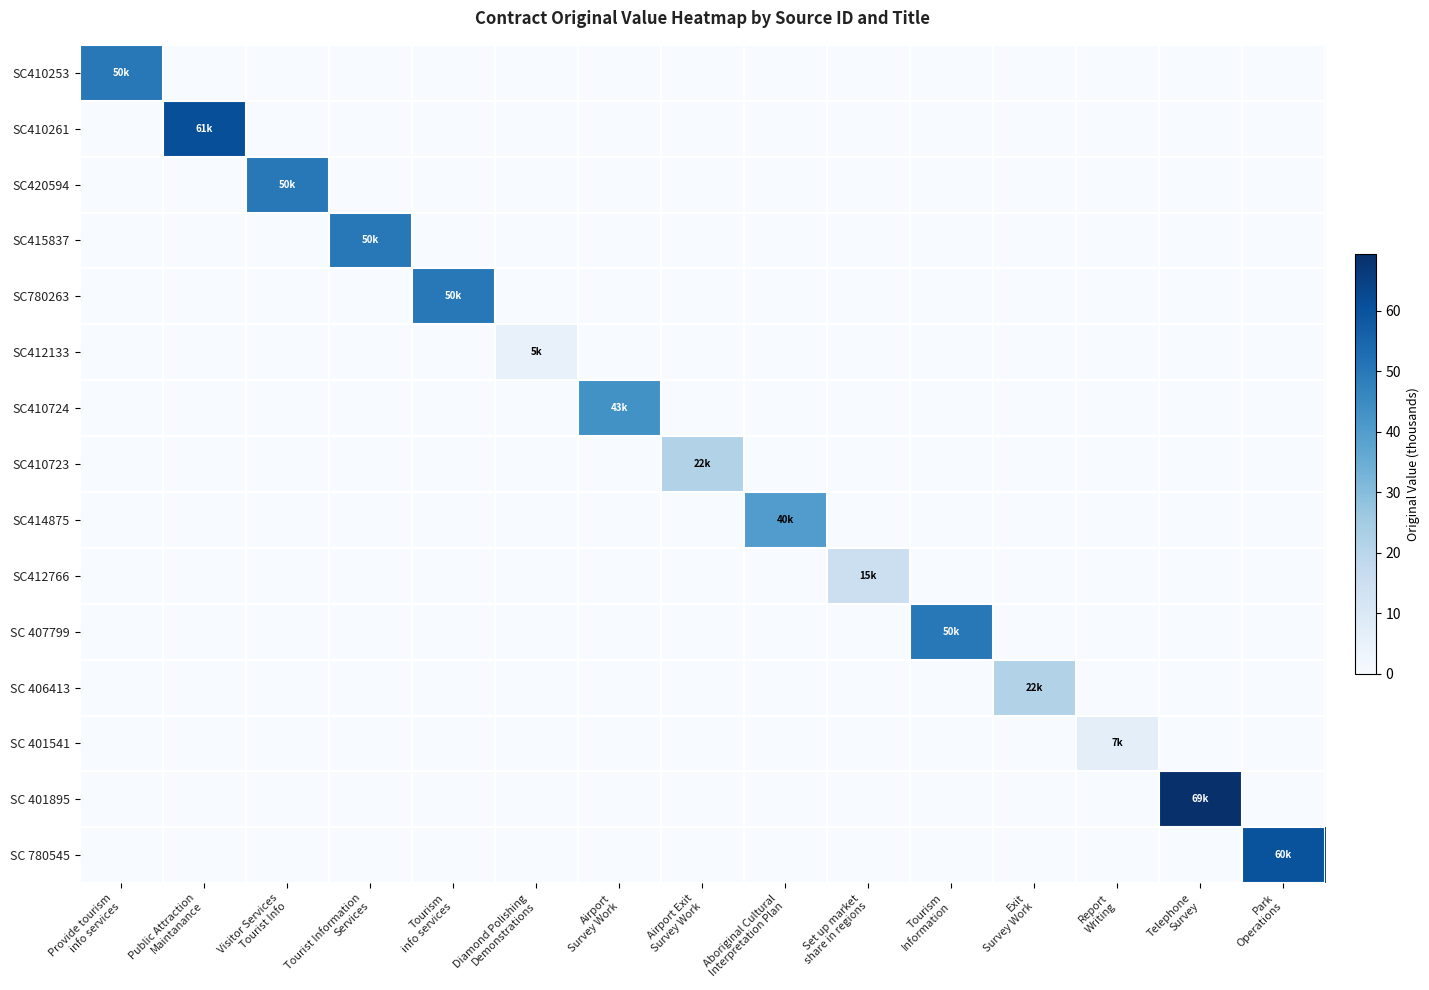

Which category has the highest value across all series?

Telephone
Survey